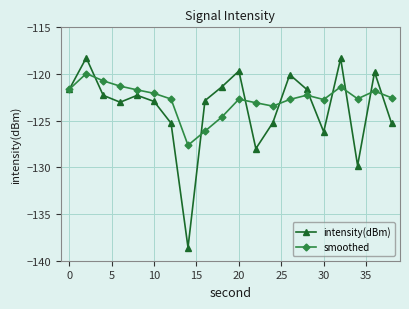

What is the greatest value displayed?

-118.3